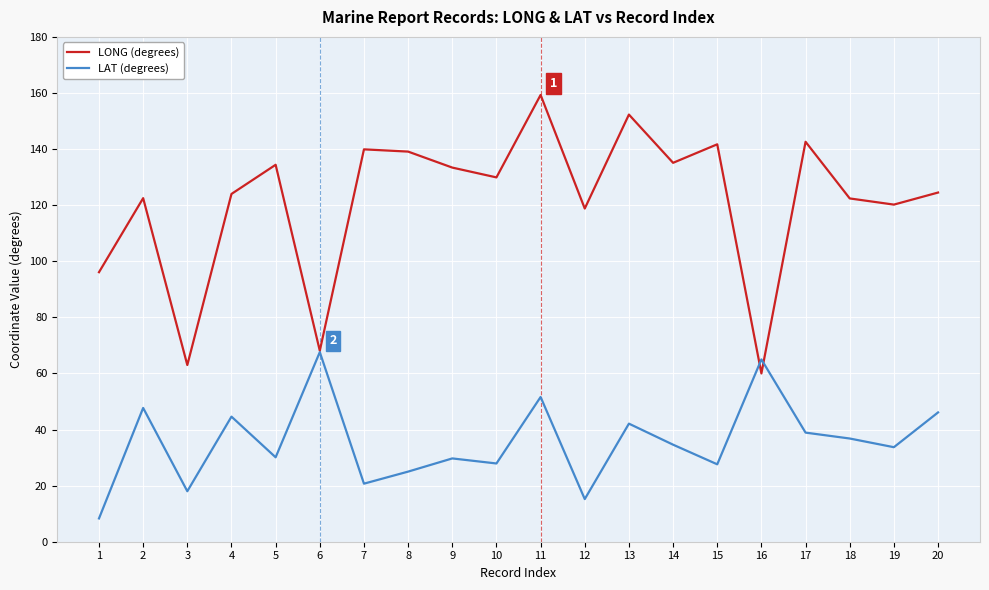

How many values in the LONG (degrees) series are below 129?

10